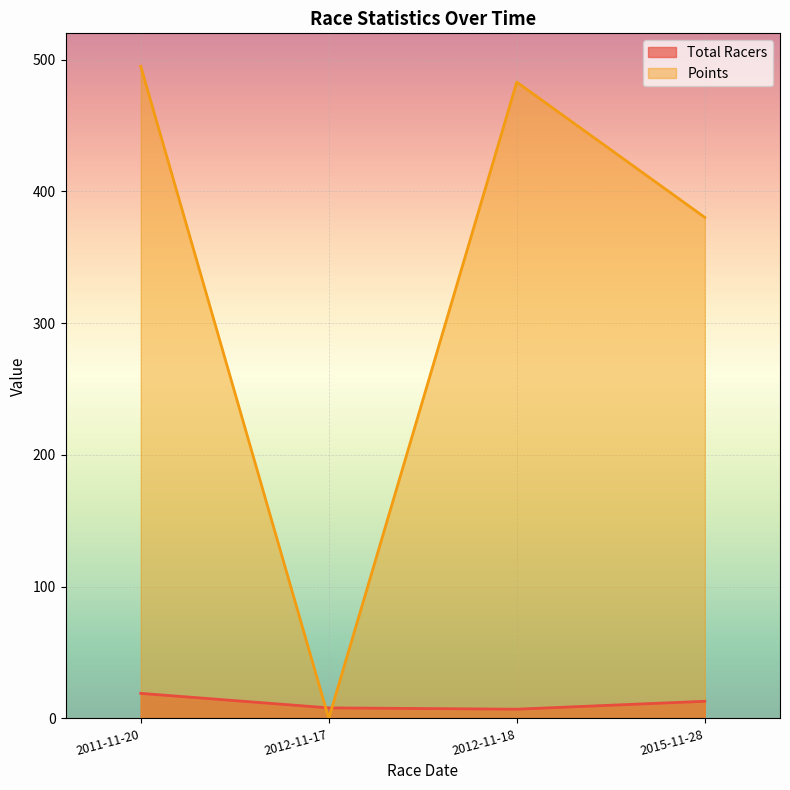

How many categories are shown in the chart?

4